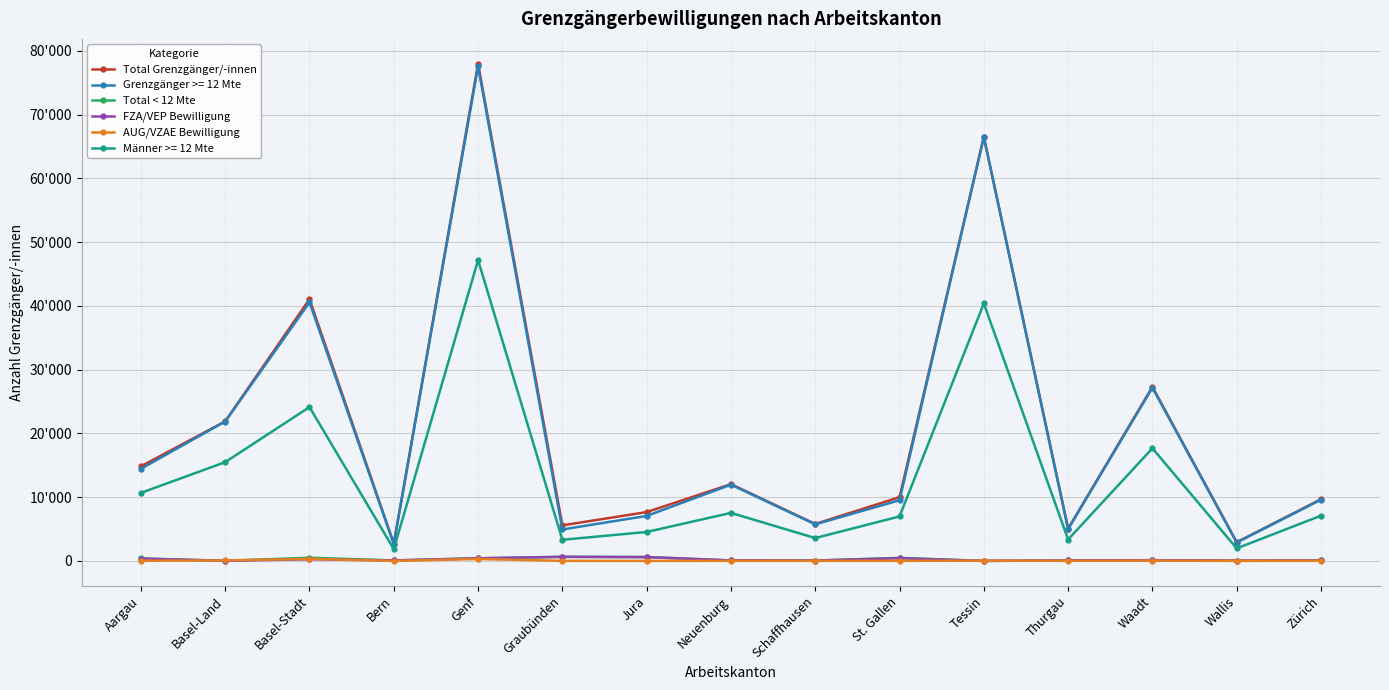

Does the chart have visible grid lines?

Yes